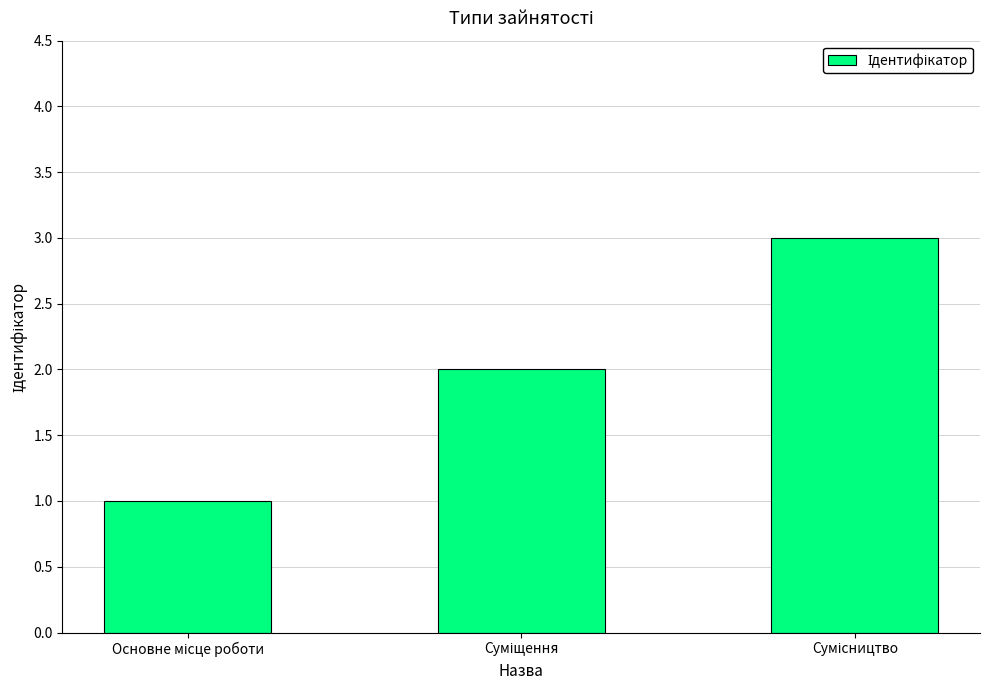

What is the greatest value displayed?

3